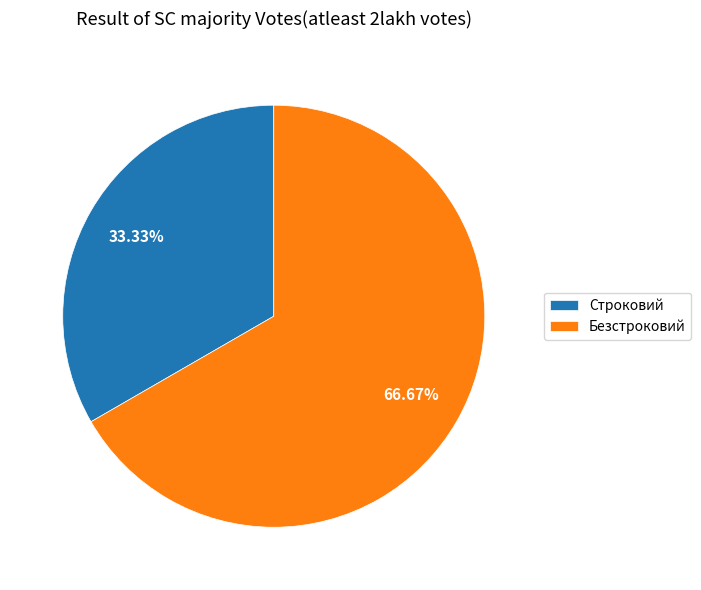

What portion of the pie excludes Безстроковий?

33.3%